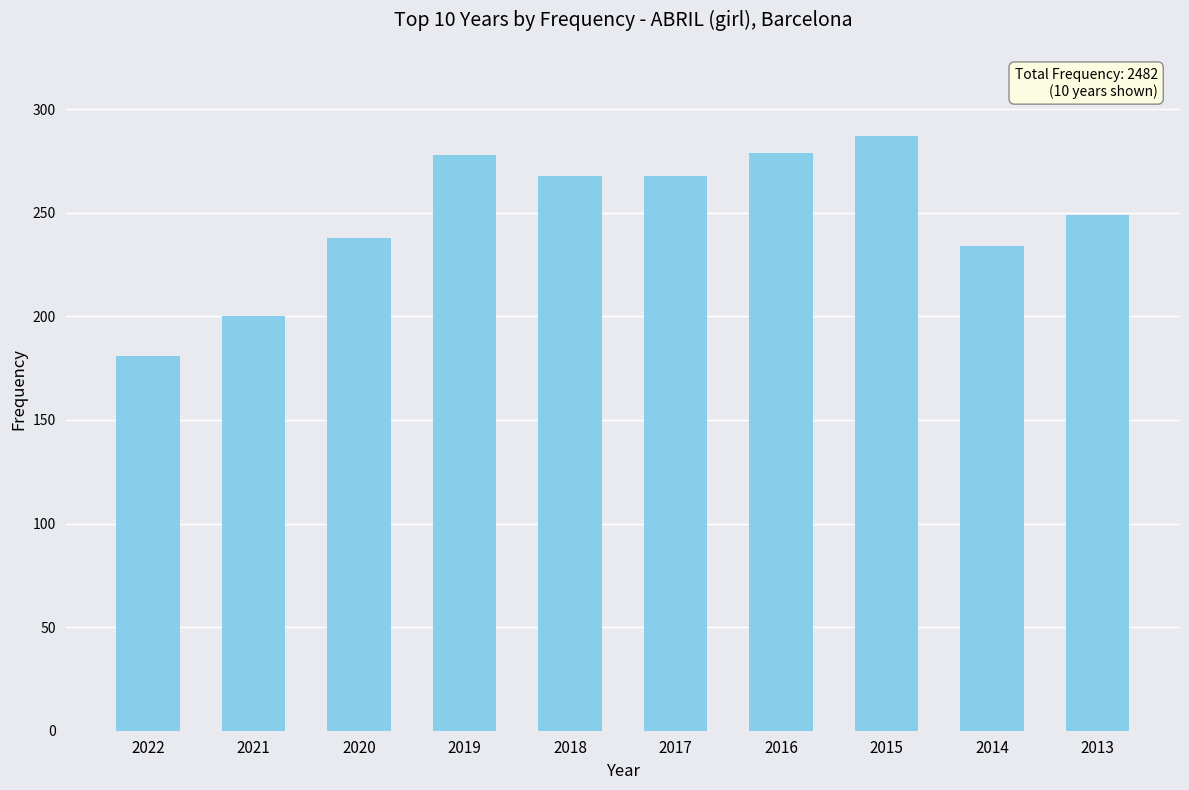

How many bars are there in total?

10